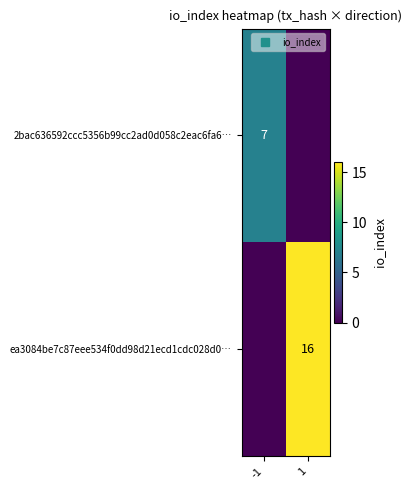

Which label corresponds to the smallest value in the chart?

1